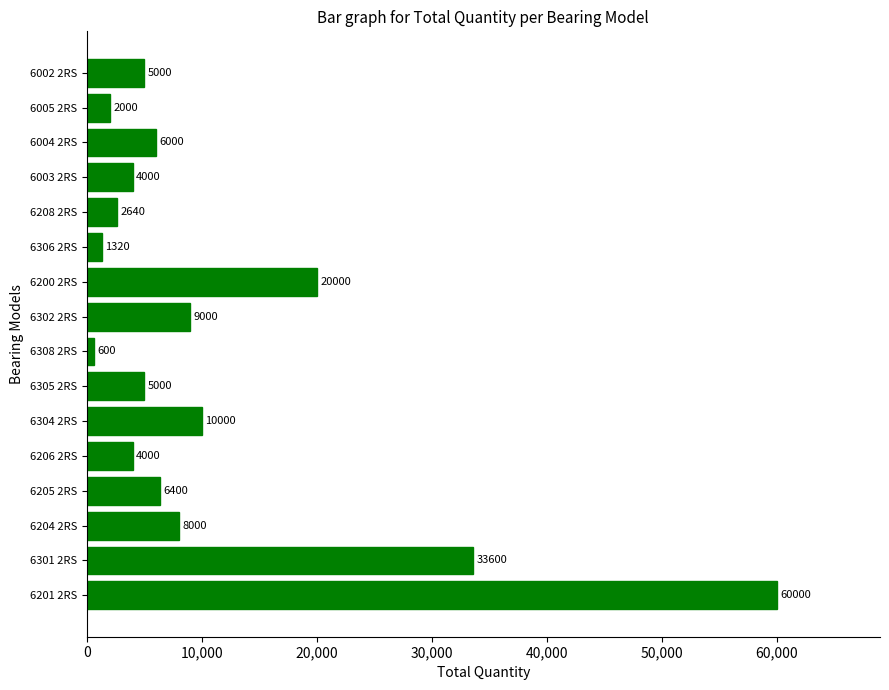

What is the greatest value displayed?

60000